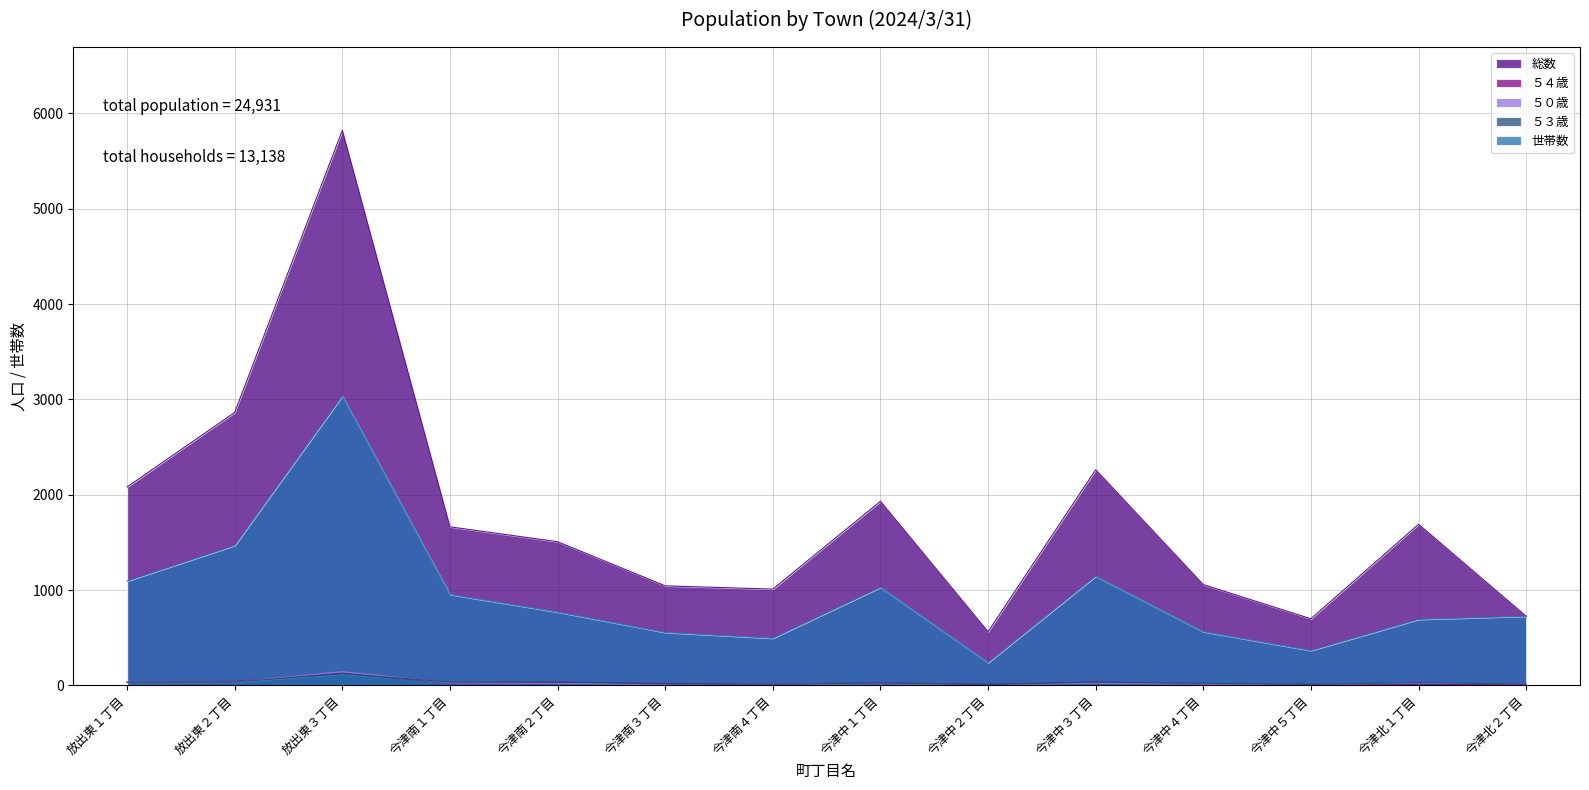

Rank the series by their maximum value, from highest to lowest.

総数, 世帯数, ５０歳, ５４歳, ５３歳